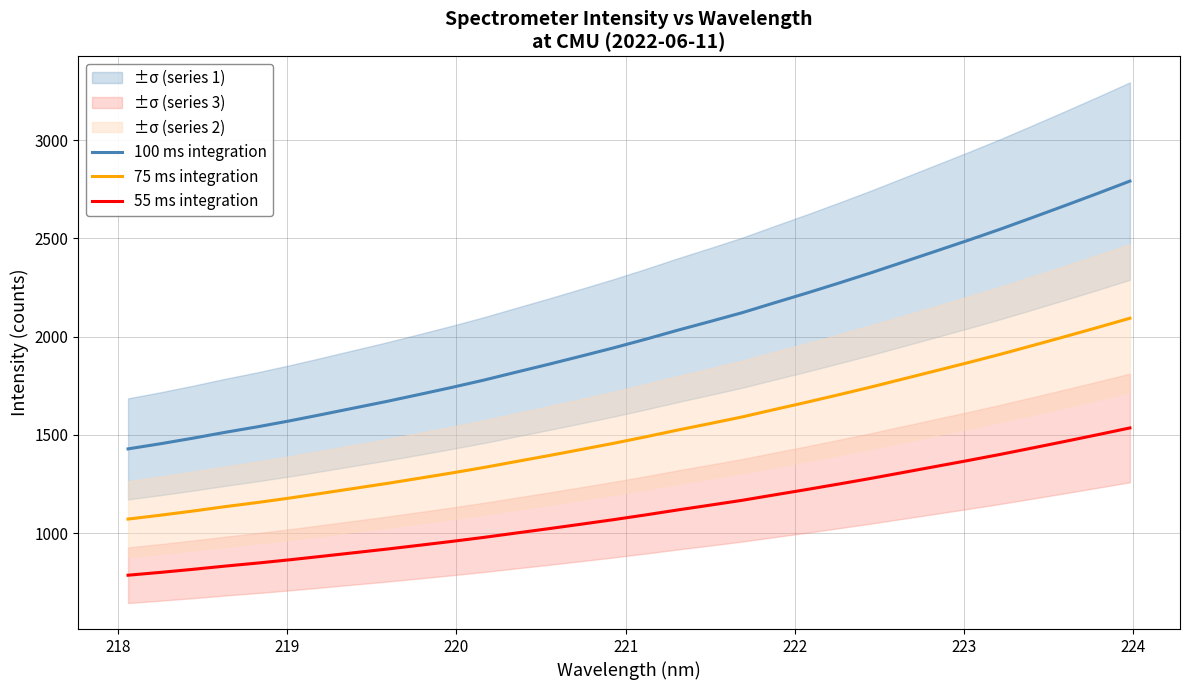

Rank the series by their maximum value, from highest to lowest.

100 ms integration, 75 ms integration, 55 ms integration